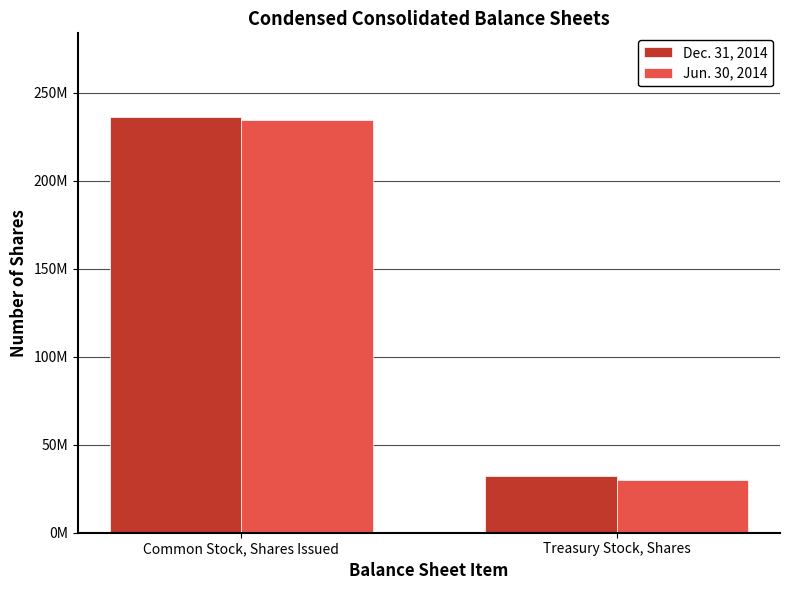

Does the chart contain stacked bars?

No